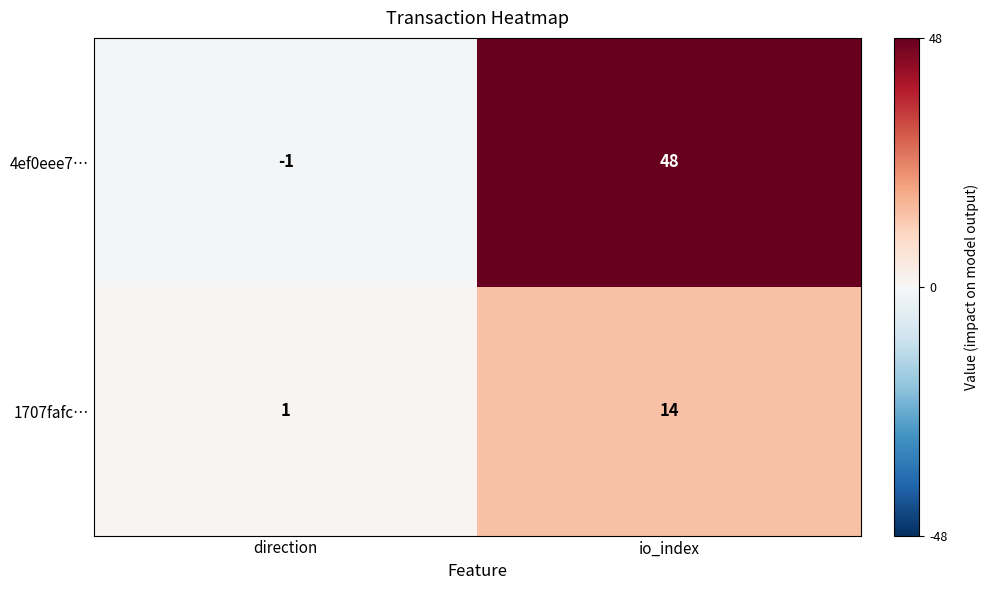

The value of 4ef0eee7… at io_index is 48. True or false?

True